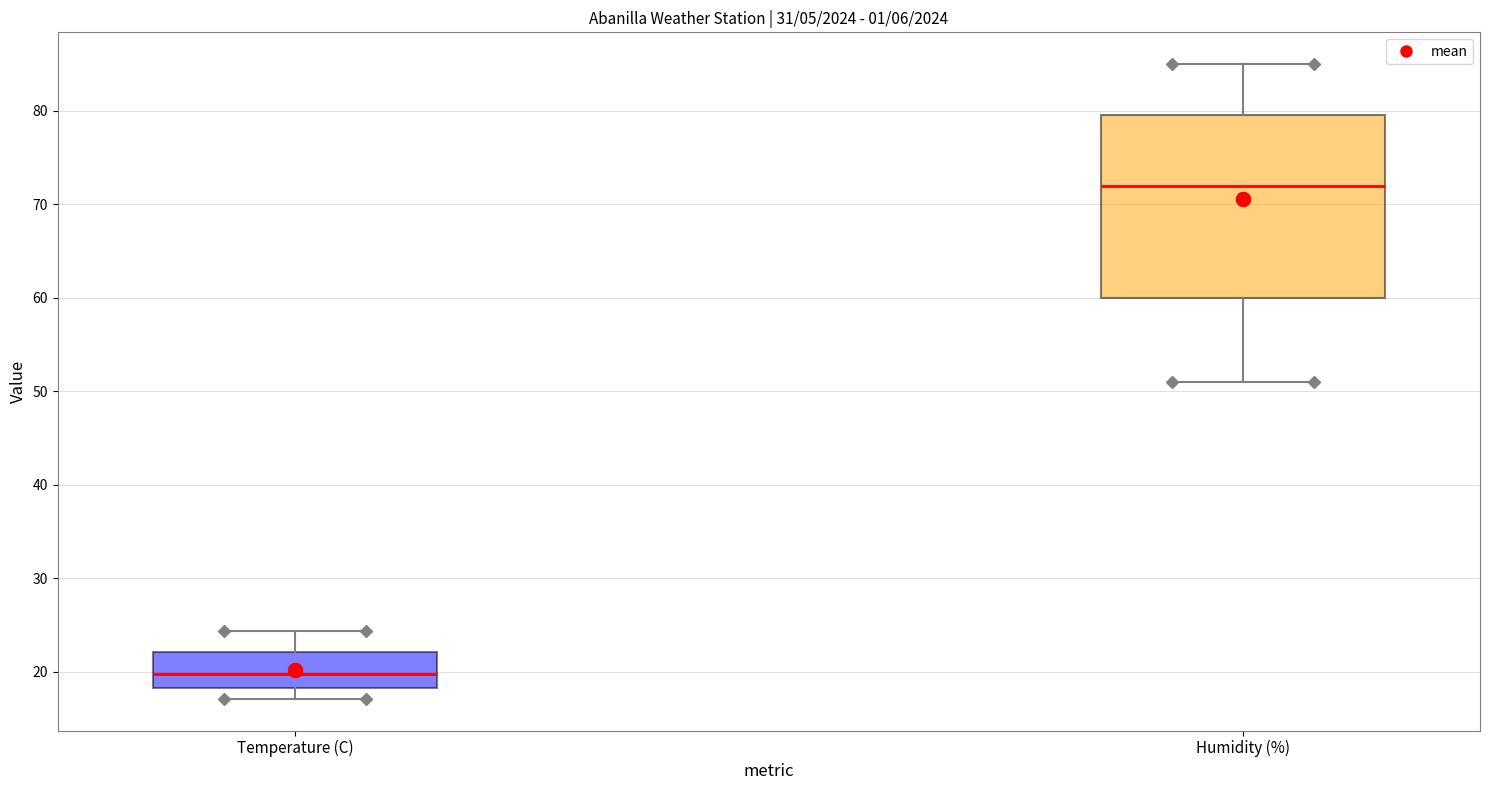

Which box is the tallest, from its lower edge to its upper edge?

Humidity (%)